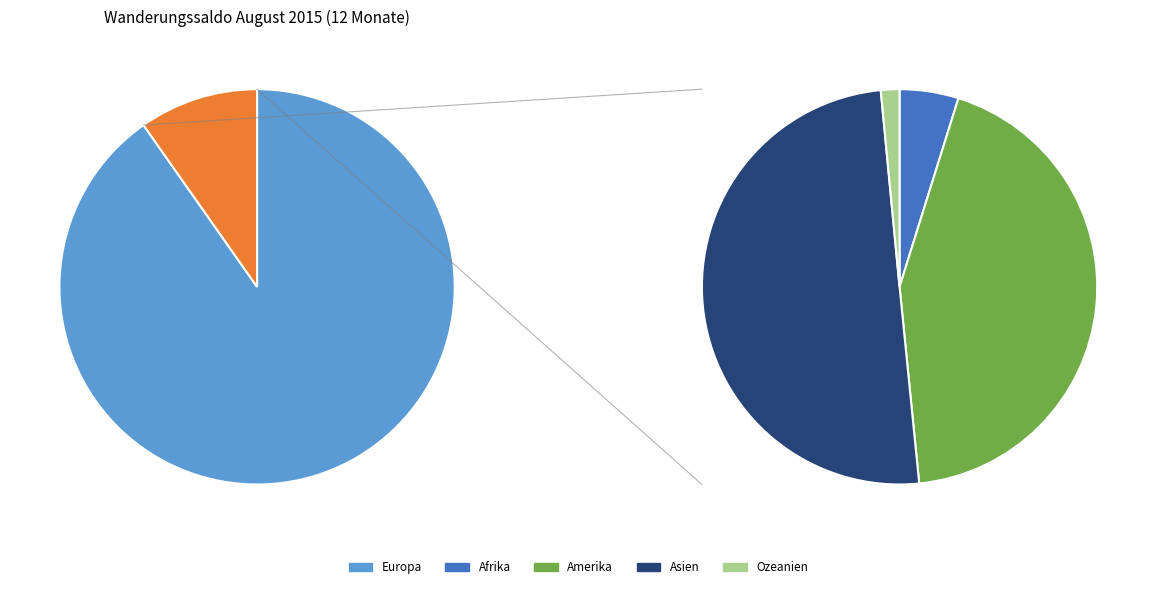

How many slices are in this pie chart?

5